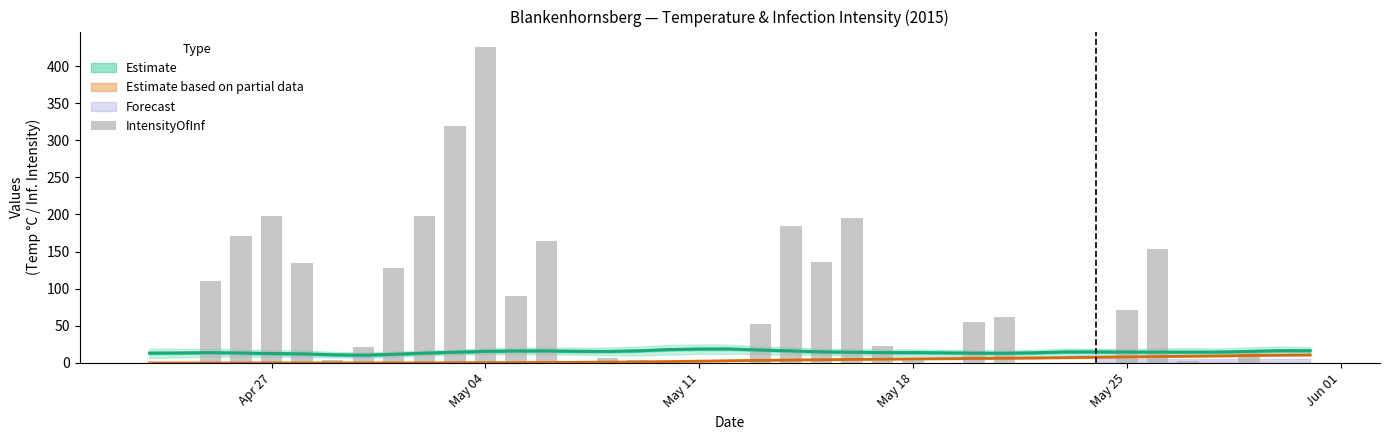

What is the difference between the maximum and minimum values?

425.1